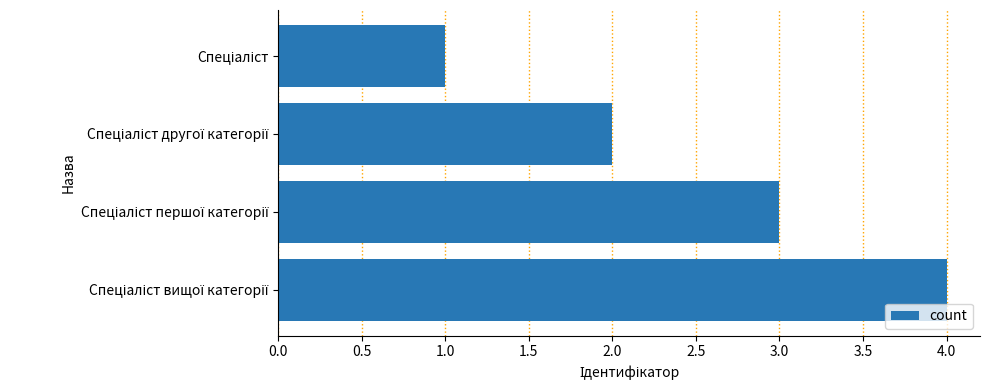

What is the sum of all values?

10